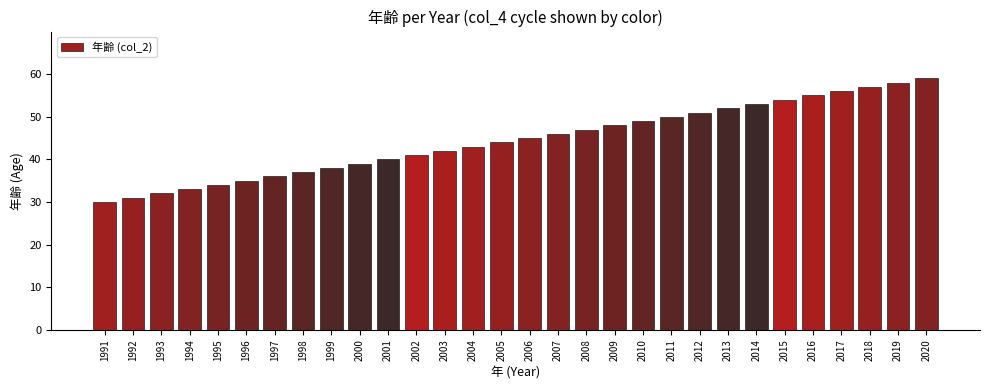

What value does the data have at 2015, to the nearest 10?

50